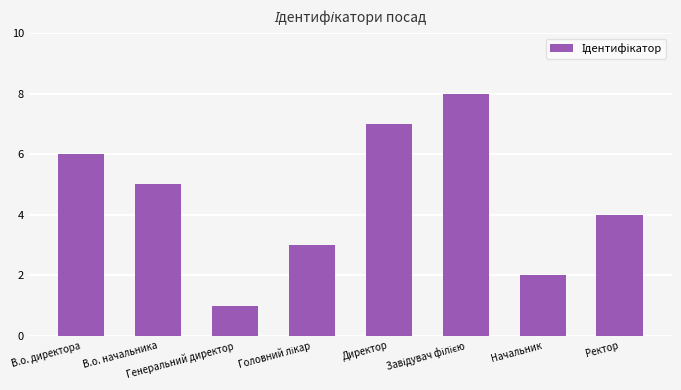

Reading left to right, extract all data points from this chart.

6	5	1	3	7	8	2	4